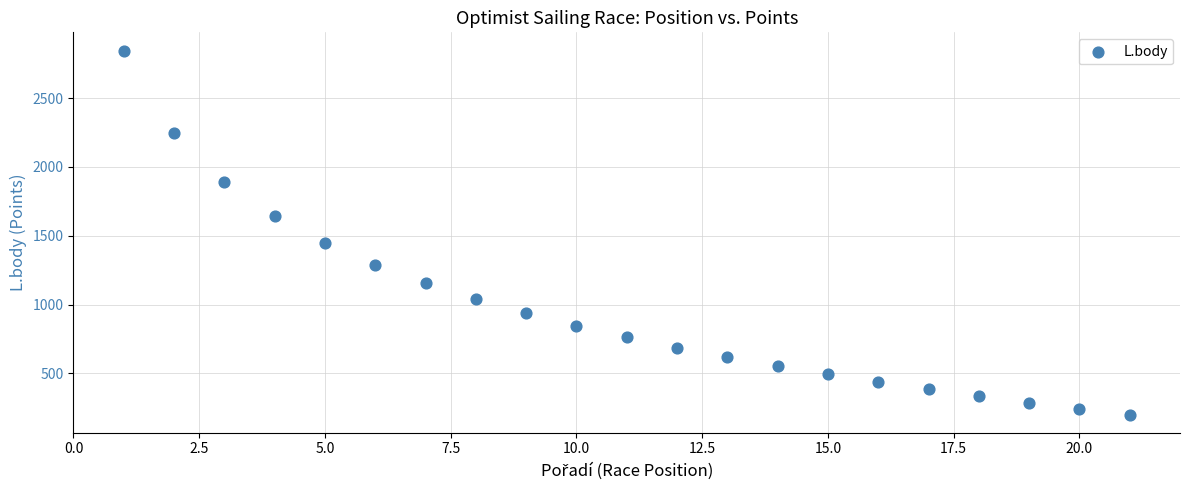

What is the range of Y values (max minus min)?

2644